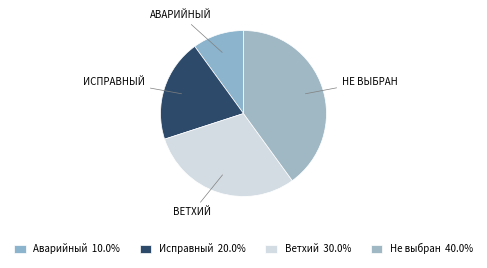

Approximately how many times larger is the value at Аварийный compared to Исправный?

0.5